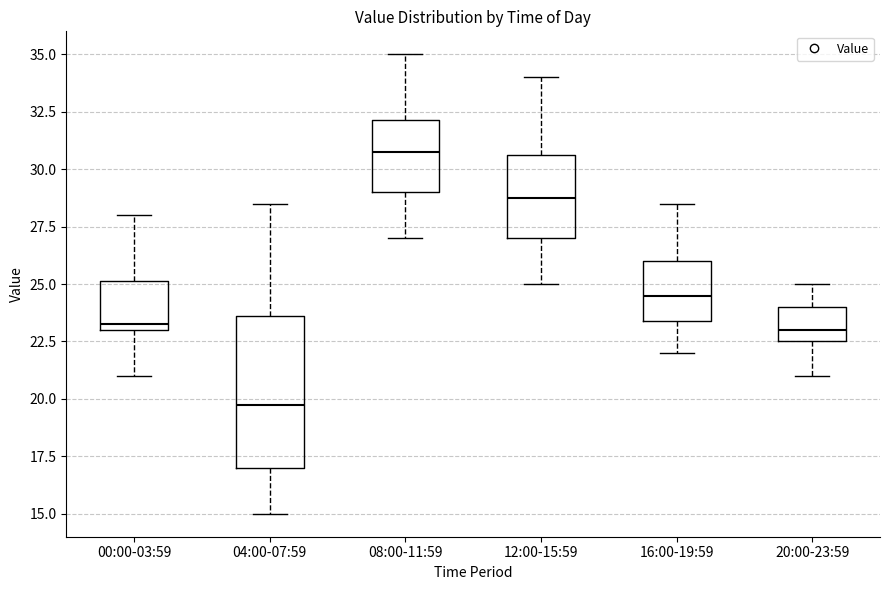

Which box is the tallest, from its lower edge to its upper edge?

04:00-07:59